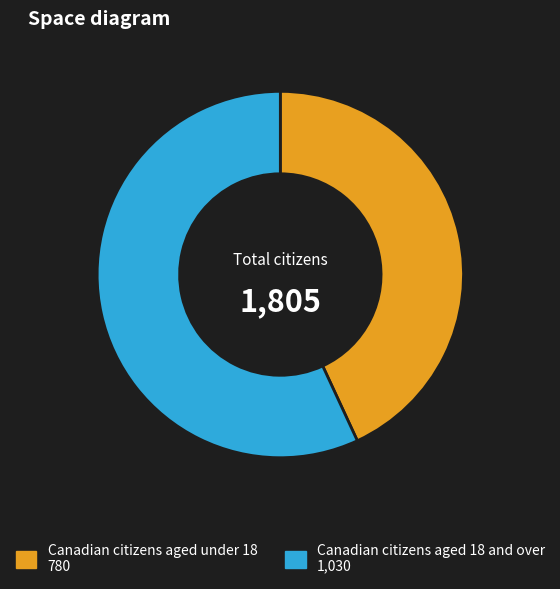

How many slices are in this pie chart?

2